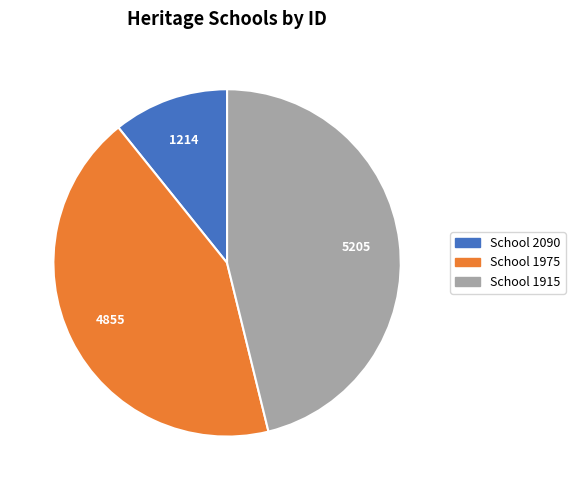

Is there a majority slice in this chart?

No